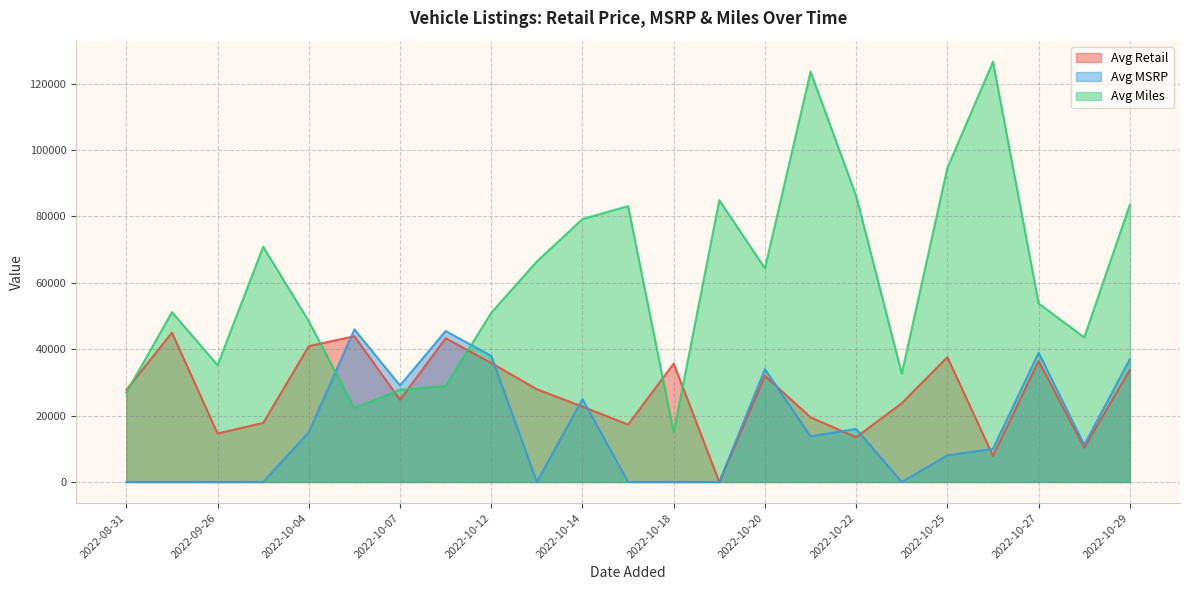

What is the maximum value for Avg Retail?

44990.0